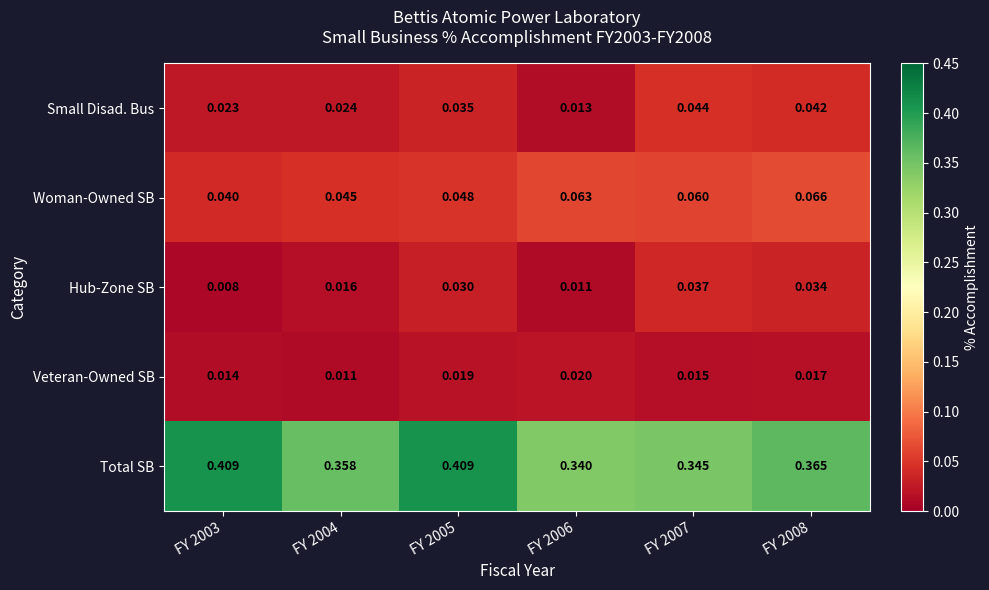

Between FY 2006 and FY 2008, which series saw the biggest shift?

Small Disad. Bus